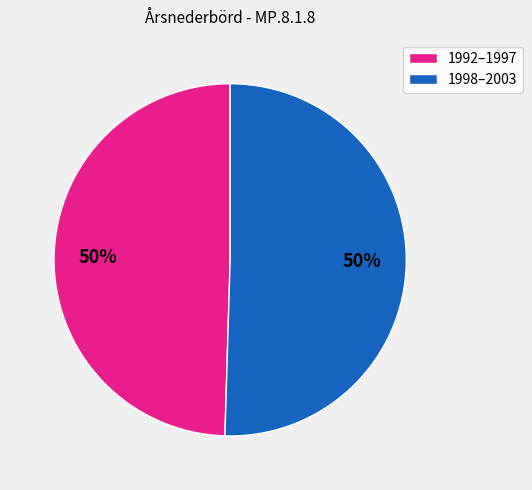

True or false: 1992–1997 accounts for 61% of the total.

False